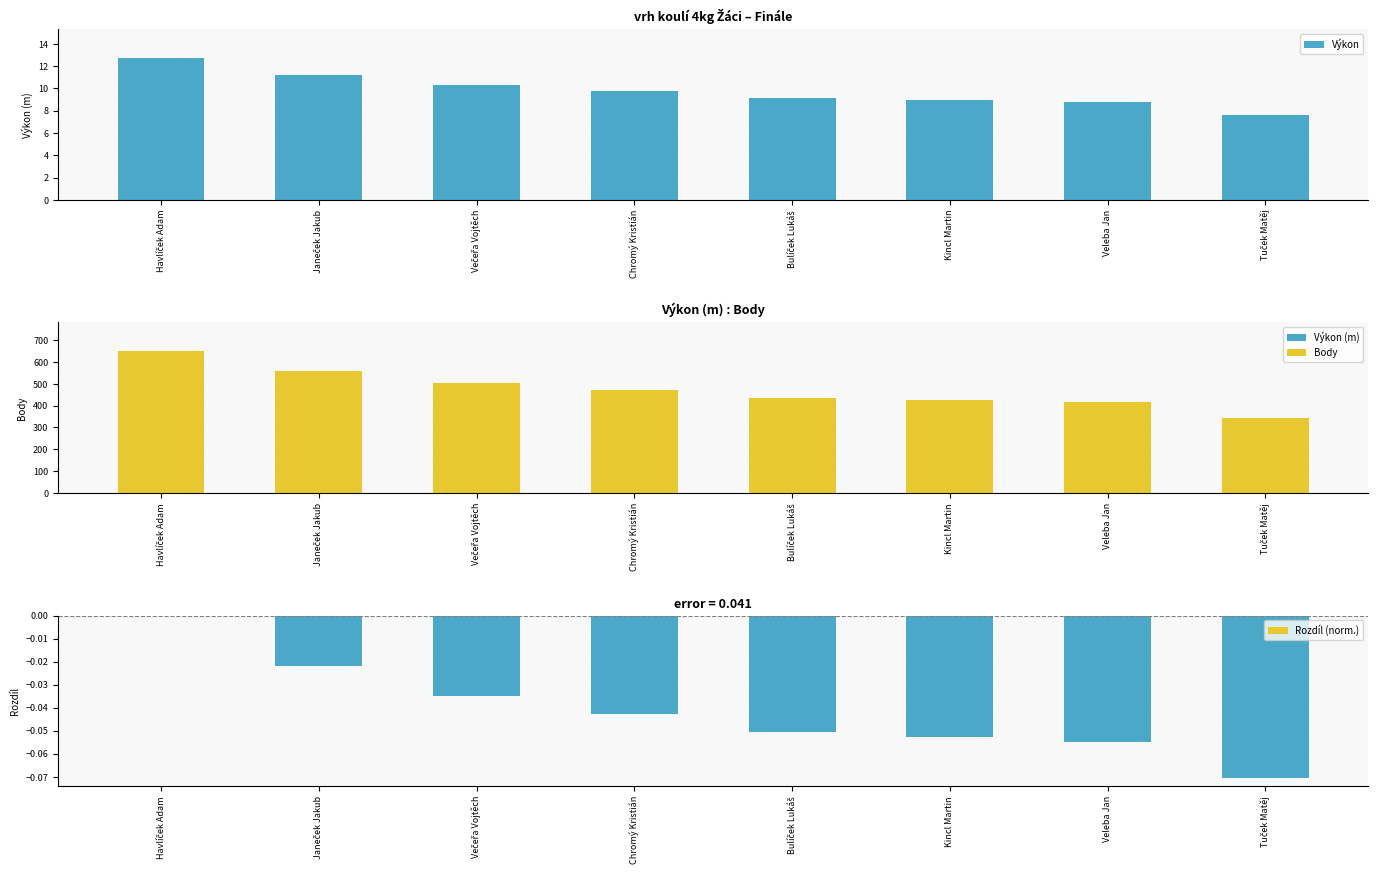

What is the sum of all Body values?

3804.0